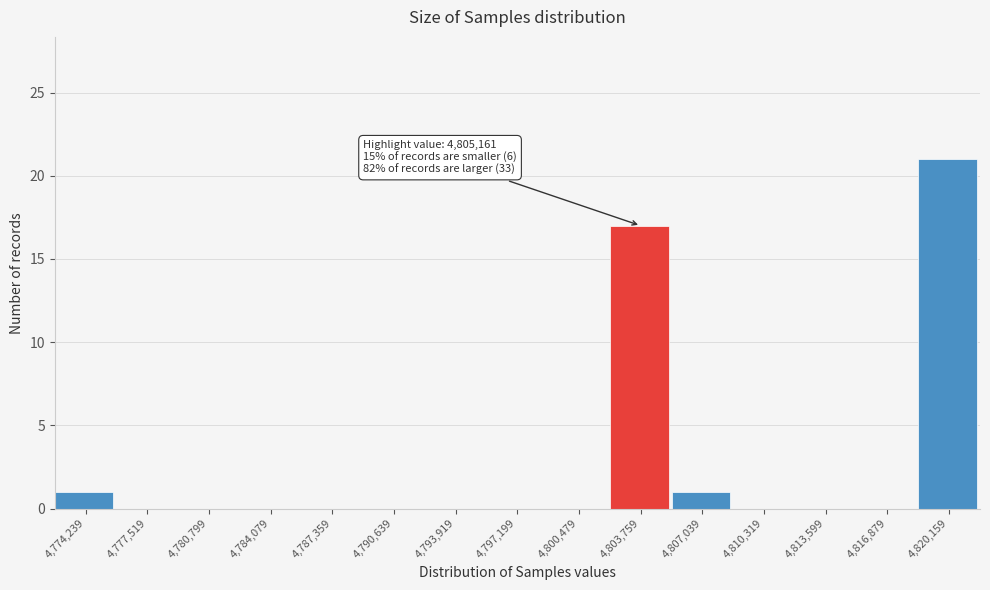

Reading left to right, transcribe all the data shown in this chart.

4,774,239=1	4,777,519=0	4,780,799=0	4,784,079=0	4,787,359=0	4,790,639=0	4,793,919=0	4,797,199=0	4,800,479=0	4,803,759=17	4,807,039=1	4,810,319=0	4,813,599=0	4,816,879=0	4,820,159=21